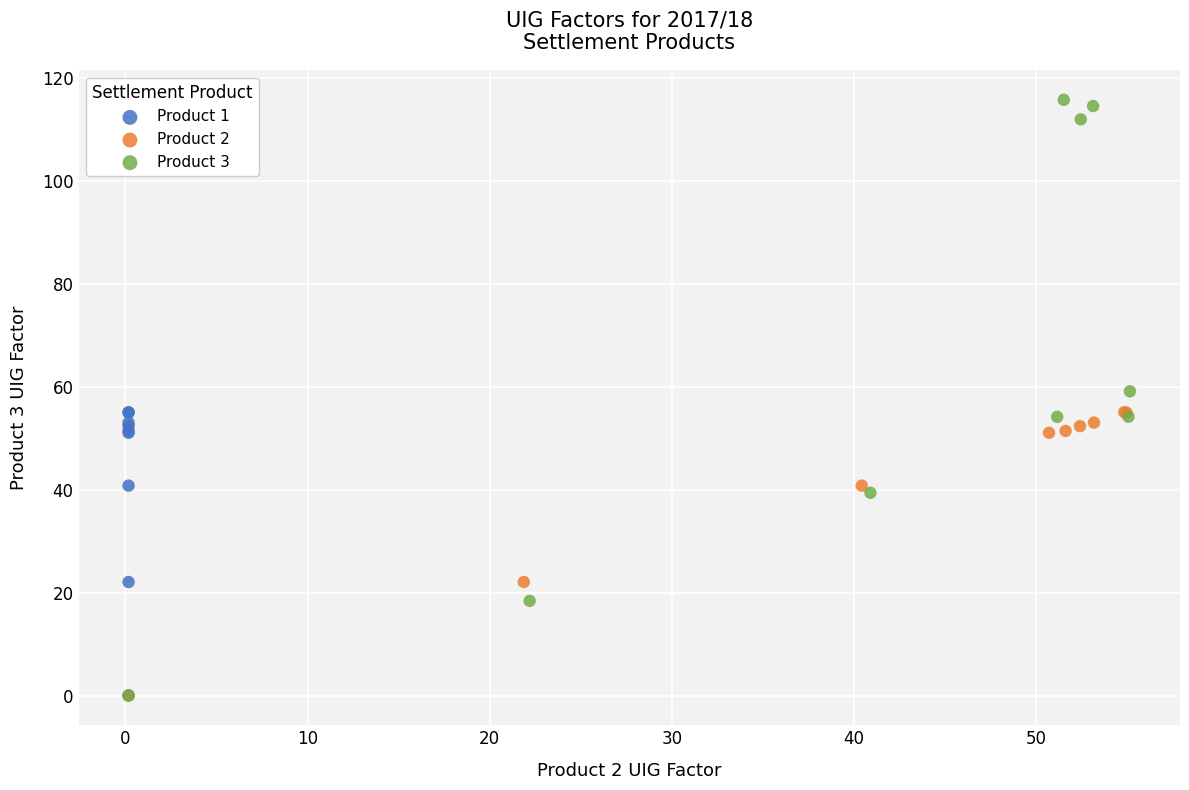

What are all the series names shown in the legend?

Product 1, Product 2, Product 3